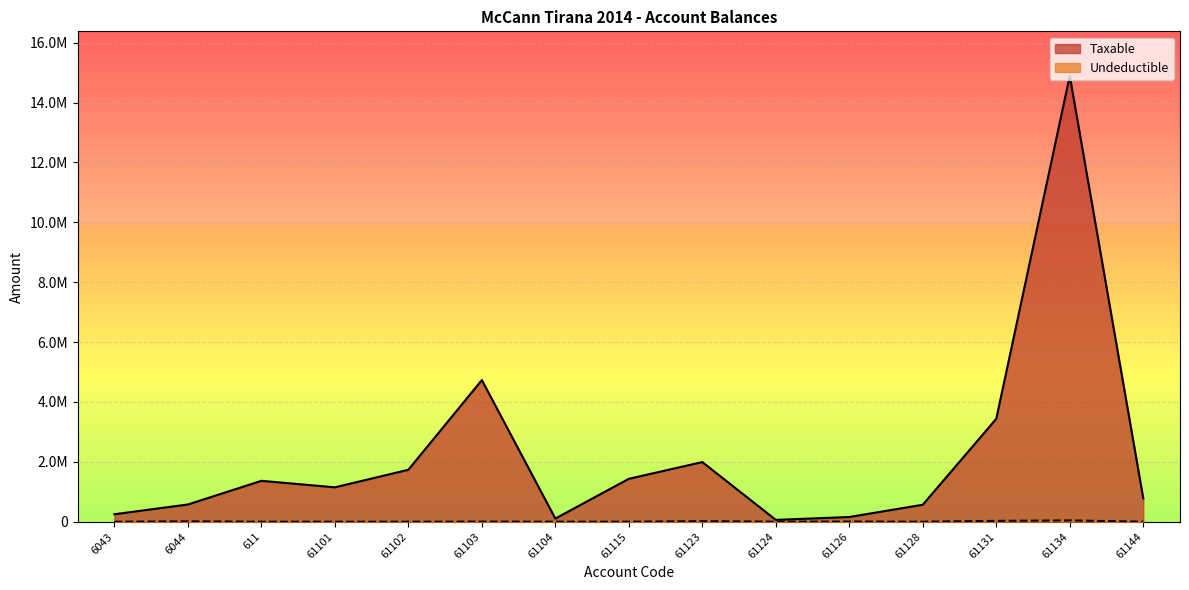

The value of Taxable at 61115 is 719600.7. True or false?

False